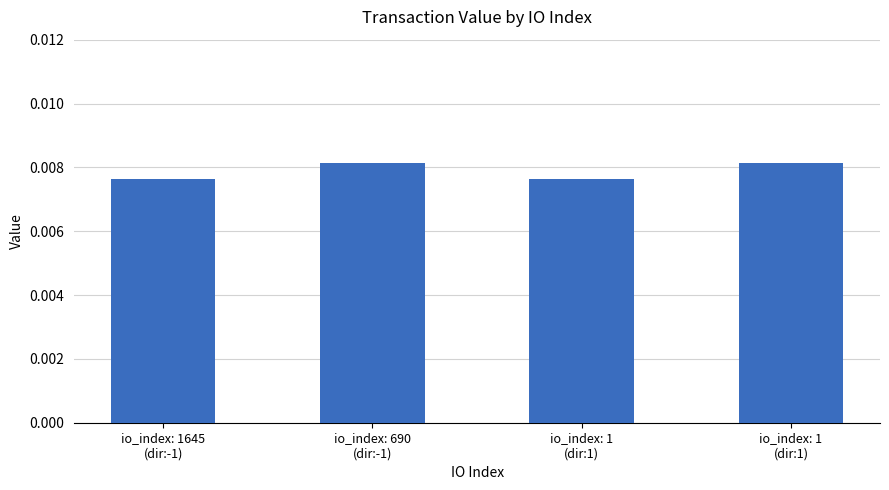

Which category has the lowest value across all series?

io_index: 1645
(dir:-1)